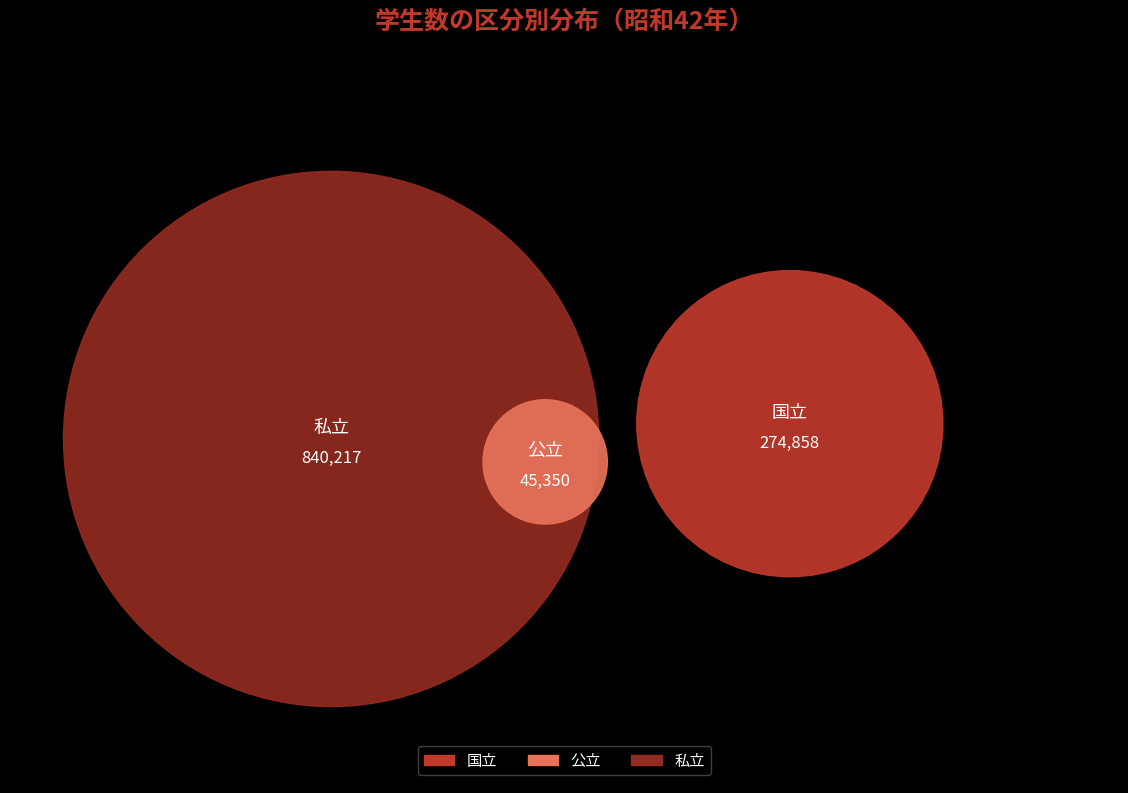

Which category accounts for the majority?

私立